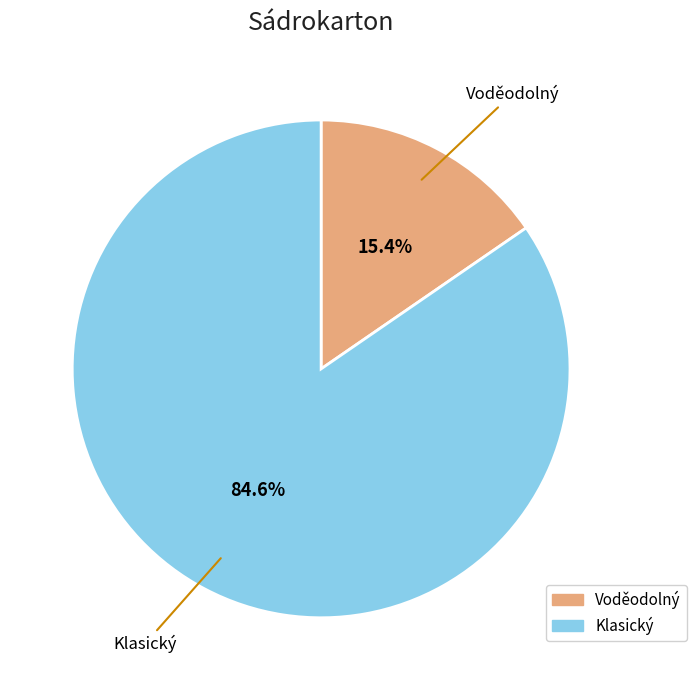

To the nearest percent, what portion does Voděodolný represent?

15%